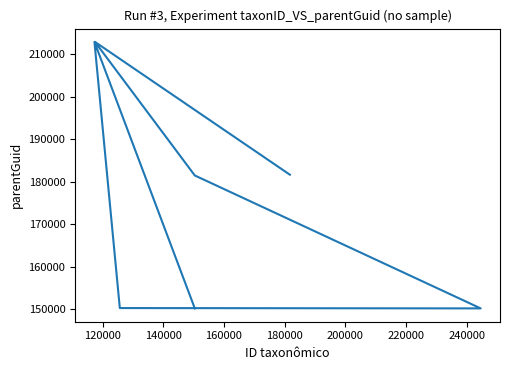

Reading left to right, extract all data points from this chart.

181695	212930	181515	150246	150325	212930	150246